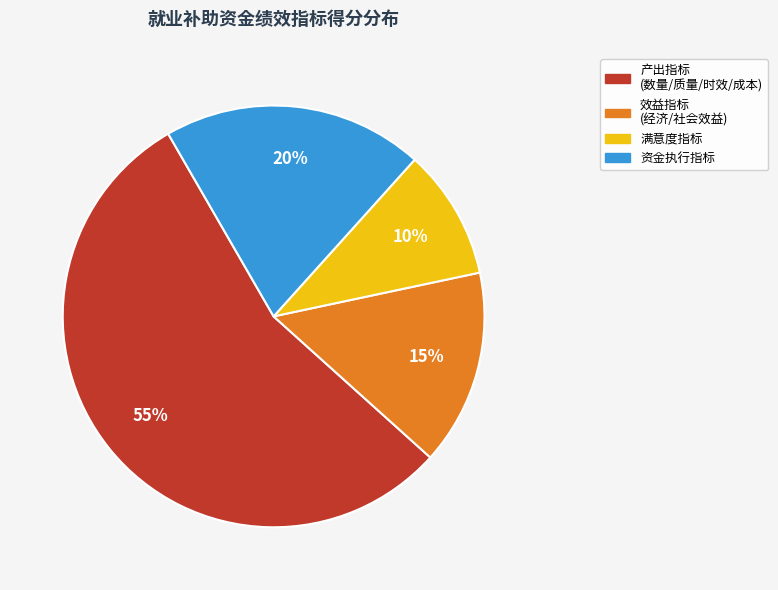

Is there a majority slice in this chart?

Yes